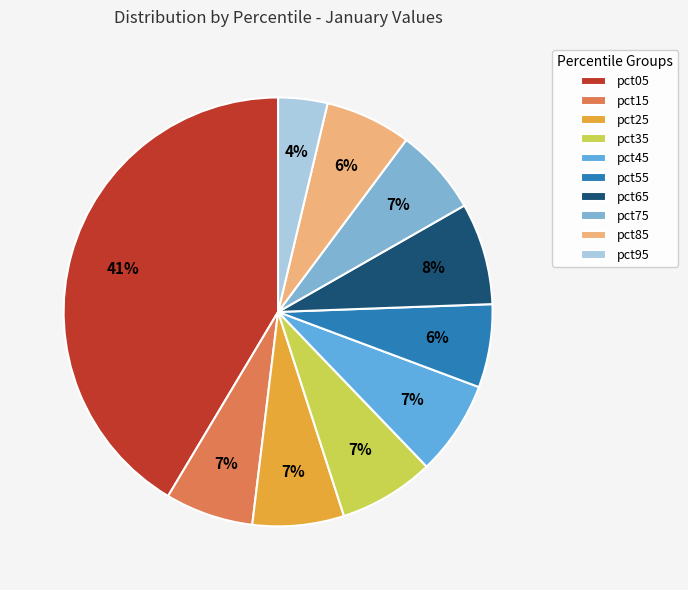

To the nearest percent, what percentage of the pie is pct45?

7%